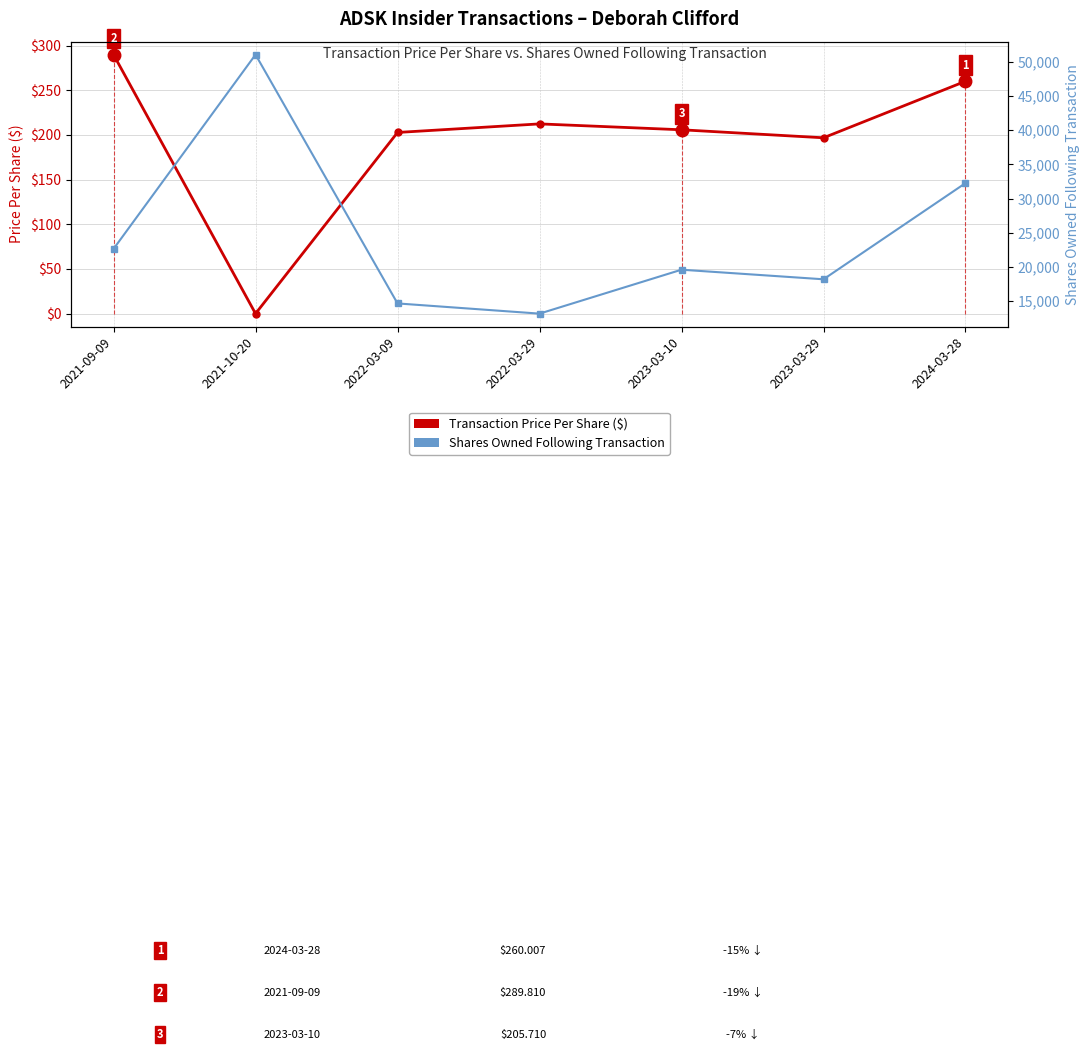

What is the approximate value of Transaction Price Per Share ($) at 2024-03-28?

260.0